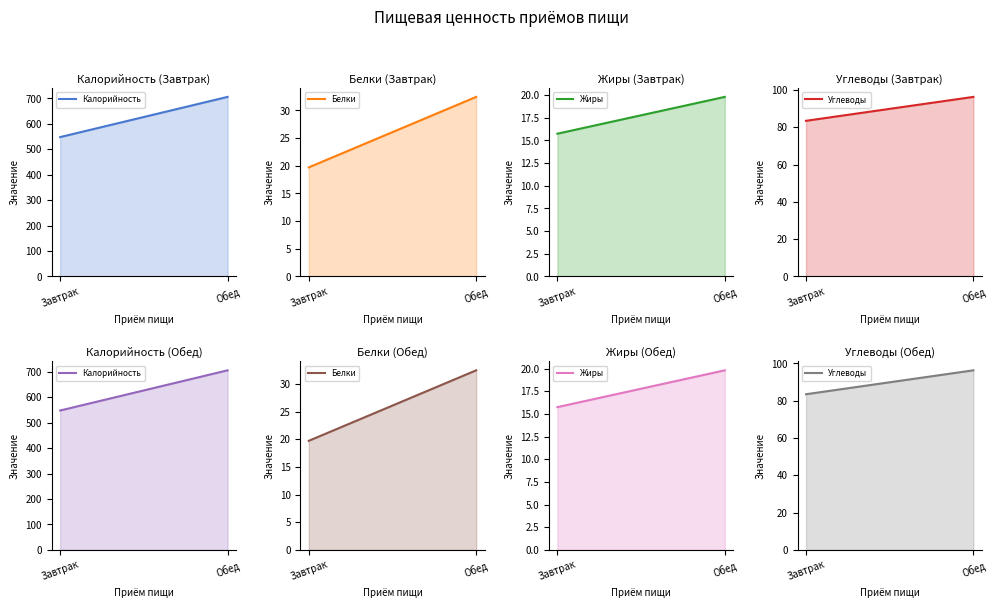

At how many categories does at least one series exceed 133?

2